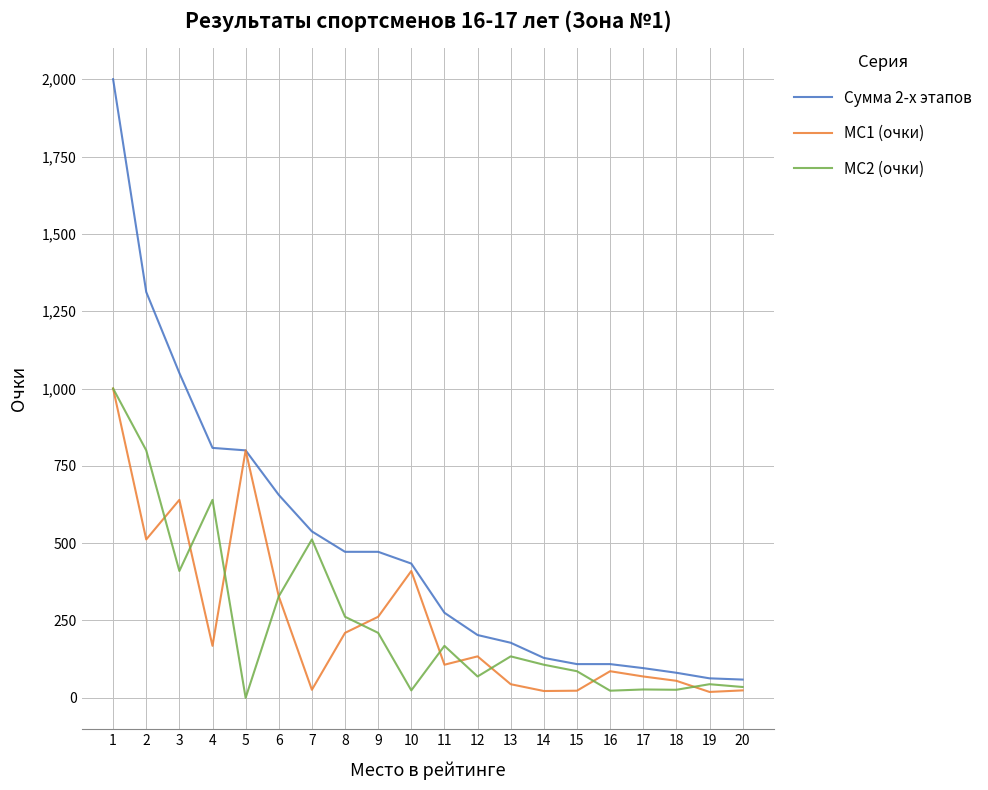

Is the value of Сумма 2-х этапов at 13 greater than the value of МС1 (очки) at 2?

No